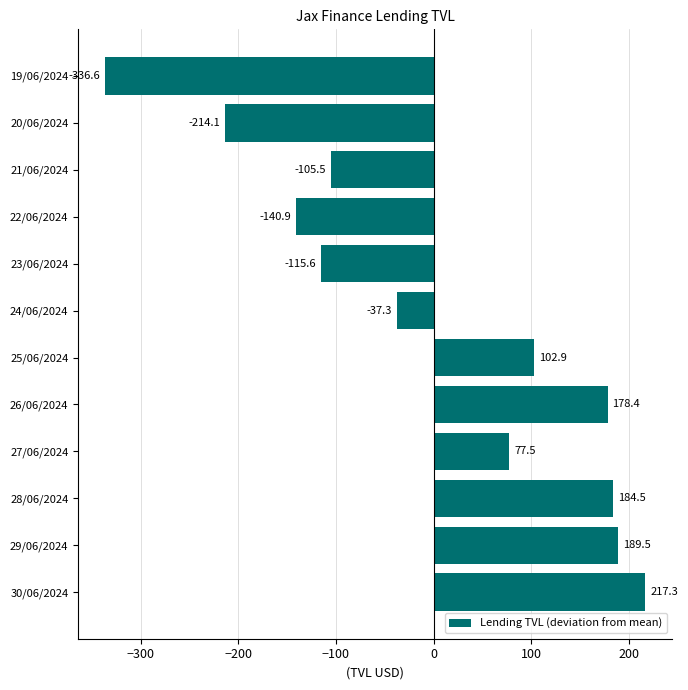

What is the difference between the second highest and second lowest values?

403.6